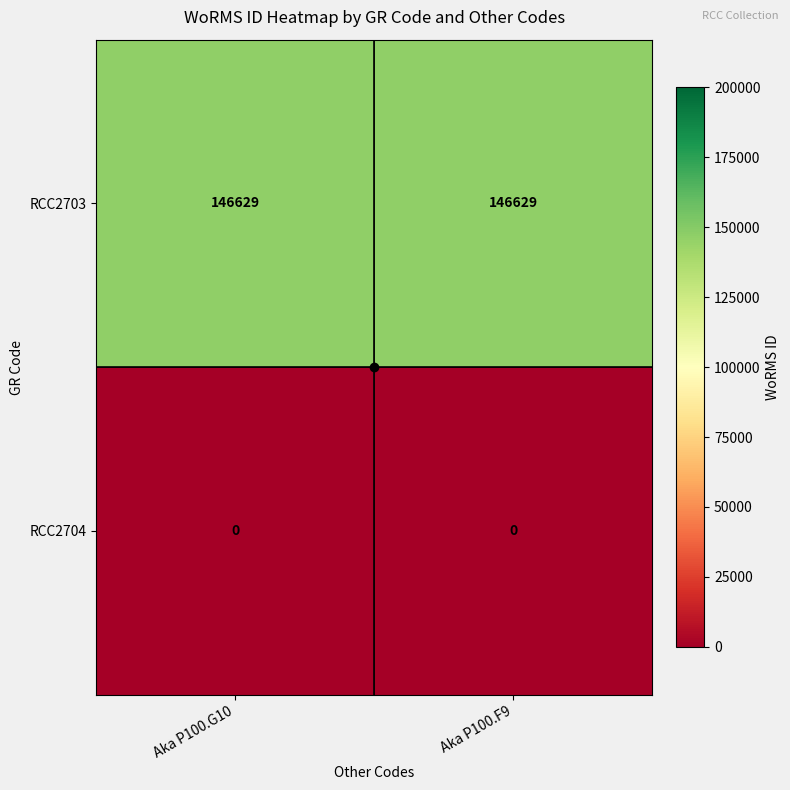

What is the sum of the RCC2703 values at Aka P100.F9 and Aka P100.G10?

293258